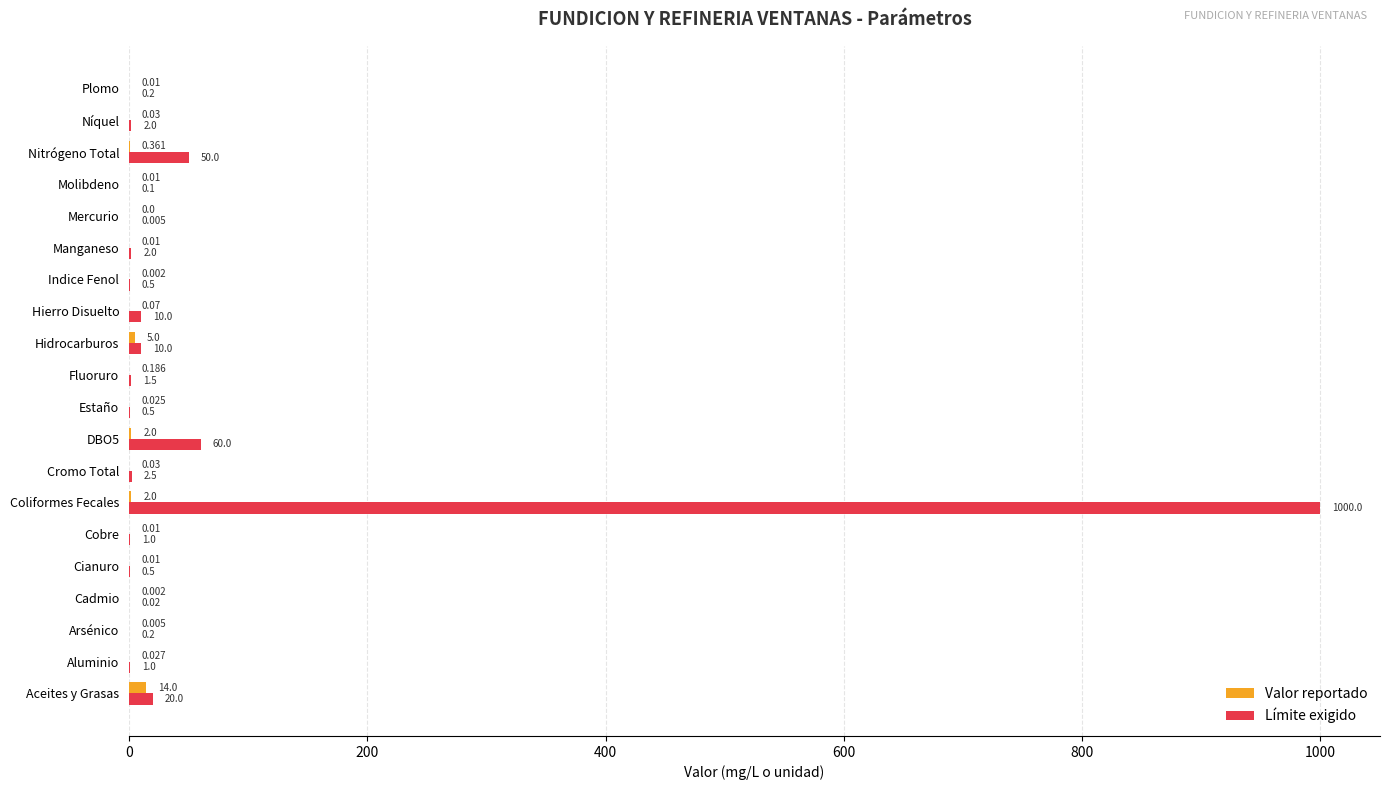

Which category has the highest value in the Valor reportado series?

Aceites y Grasas